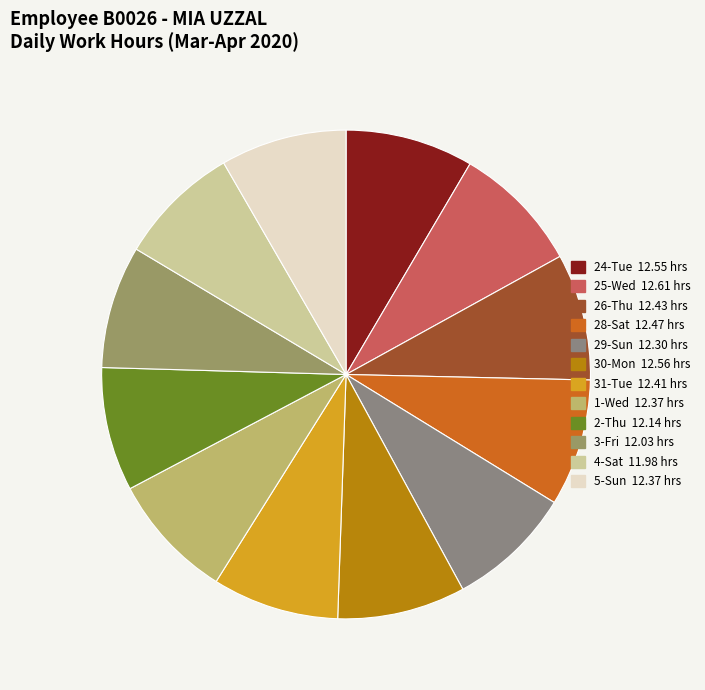

To the nearest percent, what is the combined percentage of 26-Thu and 1-Wed?

17%